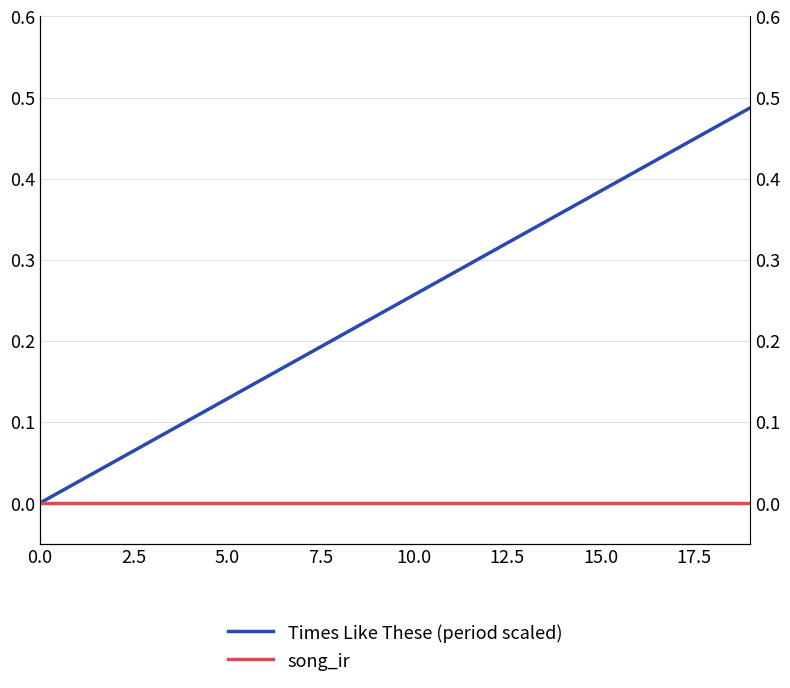

Which series has the largest total across all categories?

Times Like These (period scaled)